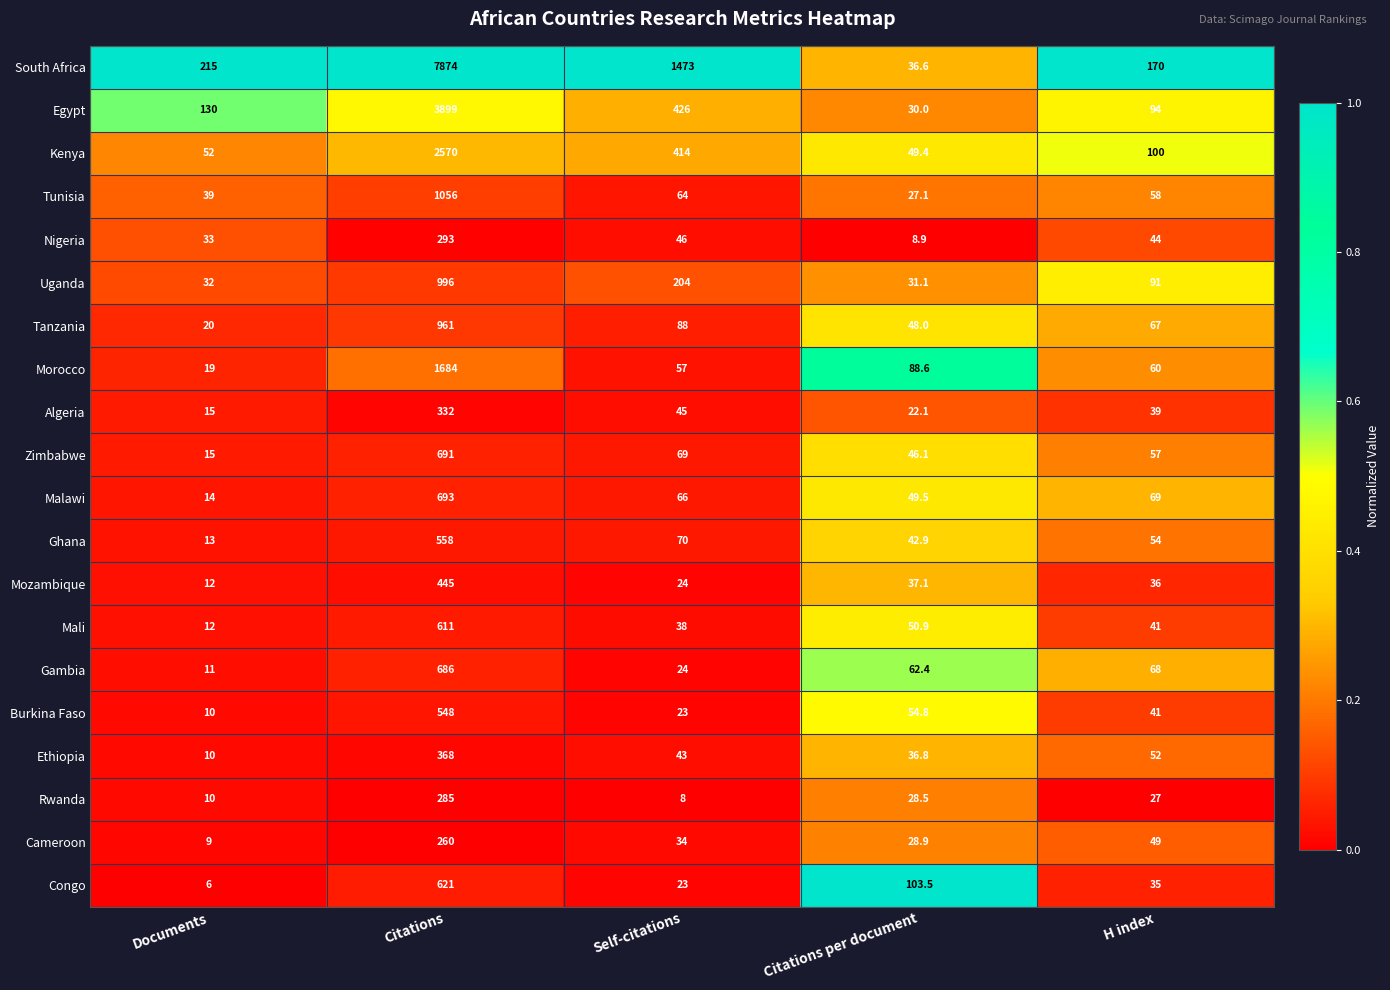

Which series has the largest total across all categories?

South Africa